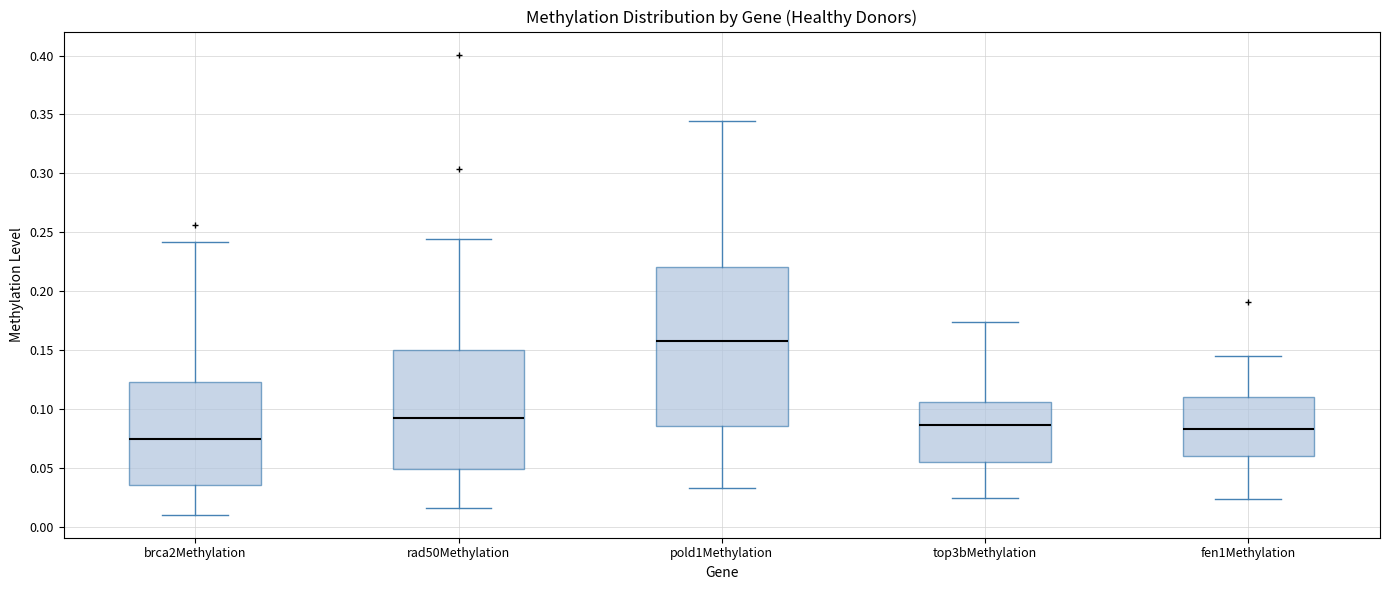

Reading left to right, transcribe this box plot: for each box, give where its median line is, the range the box spans, and where its two whiskers end, as read against the y-axis. The values are not printed on the chart, so give them approximately, as read against the axis.

brca2Methylation: median 0.075, box 0.035 to 0.125, whiskers 0.010 to 0.240
rad50Methylation: median 0.090, box 0.050 to 0.150, whiskers 0.015 to 0.245
pold1Methylation: median 0.160, box 0.085 to 0.220, whiskers 0.035 to 0.345
top3bMethylation: median 0.085, box 0.055 to 0.105, whiskers 0.025 to 0.175
fen1Methylation: median 0.080, box 0.060 to 0.110, whiskers 0.025 to 0.145